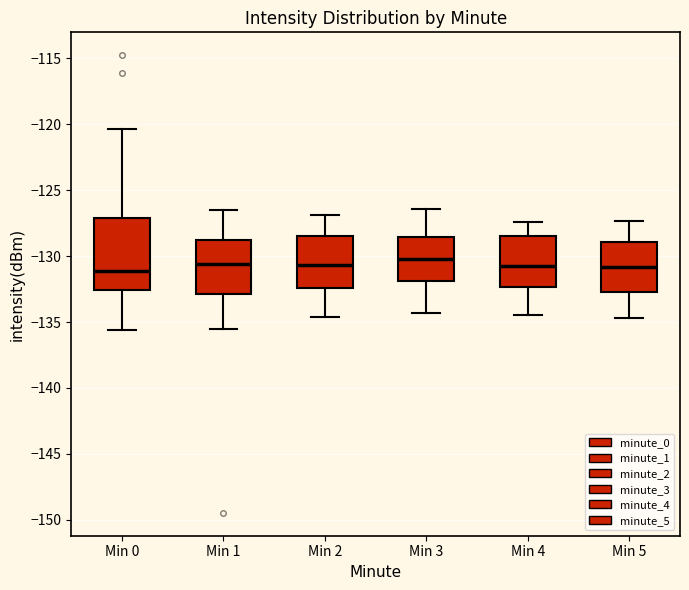

Which box is the tallest, from its lower edge to its upper edge?

Min 0